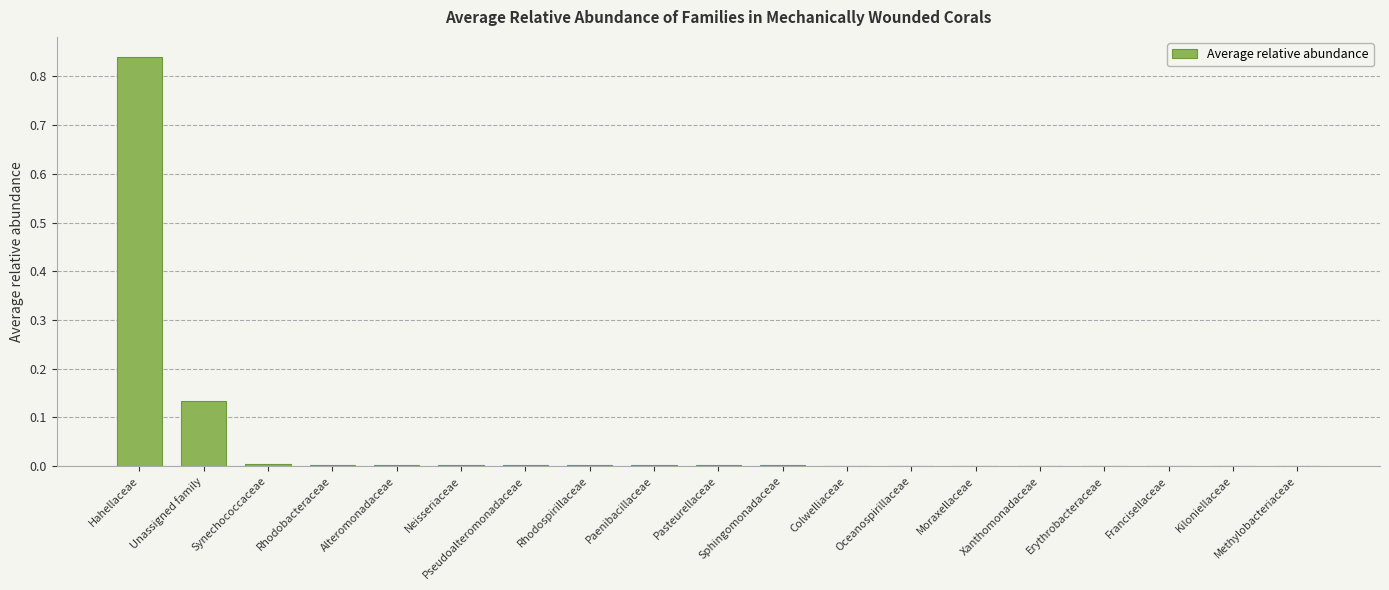

Which label corresponds to the largest value in the chart?

Hahellaceae